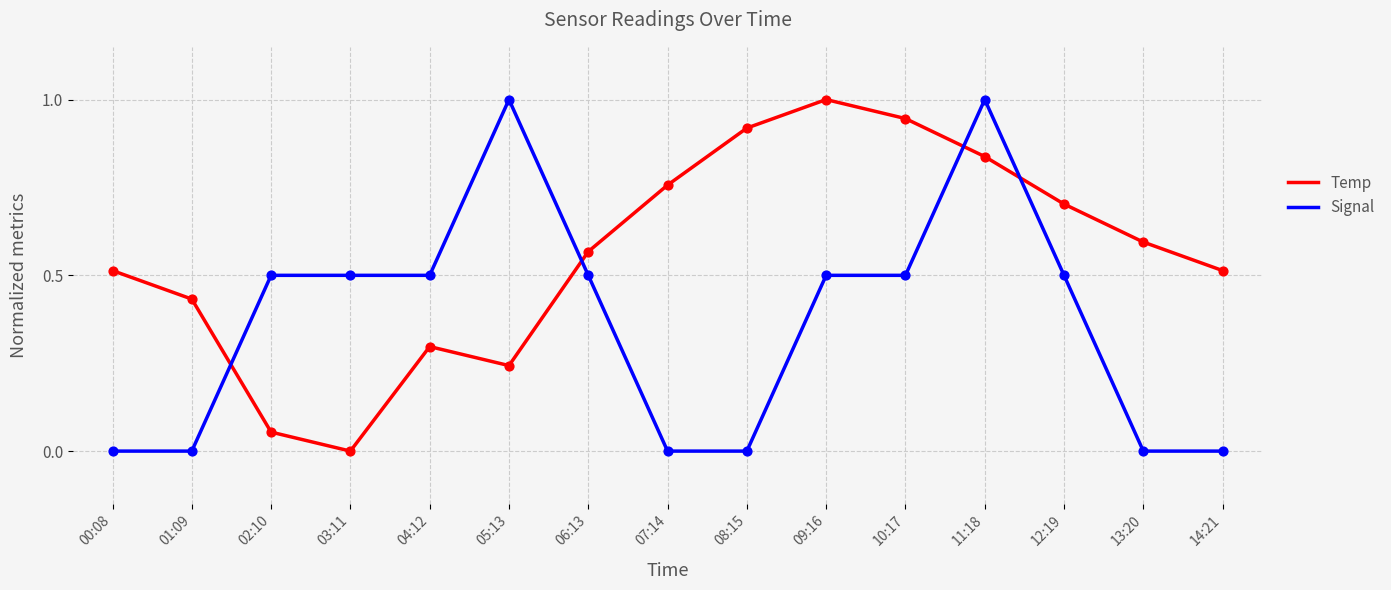

At which category is the sum across all series the highest?

11:18